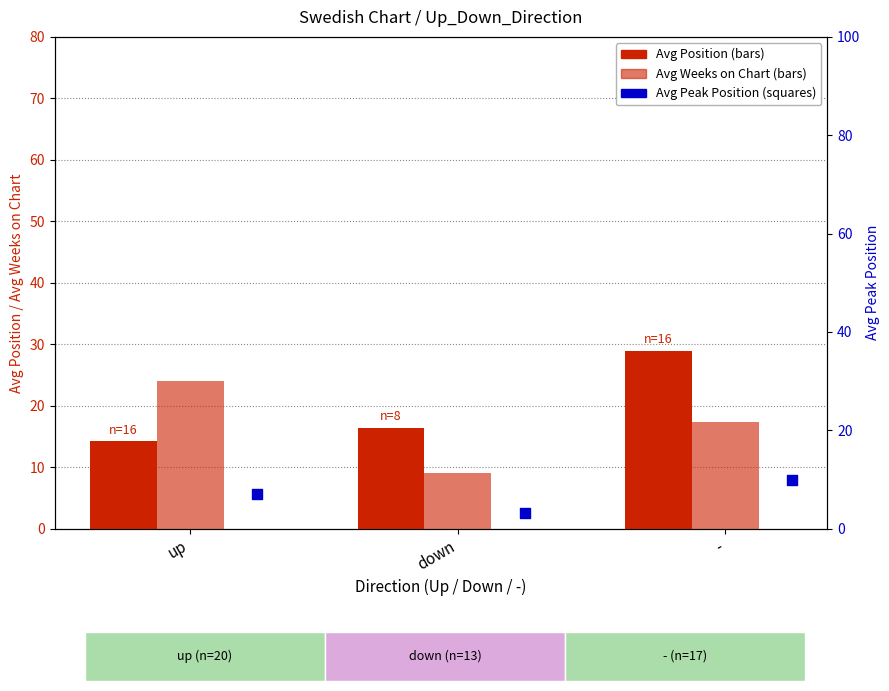

Is the value of Avg Weeks on Chart at up greater than the value of Avg Peak Position at -?

Yes